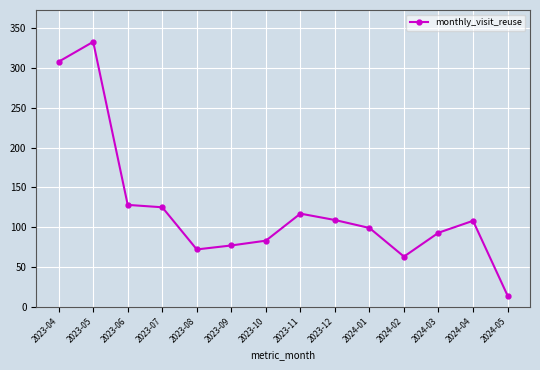

Which category has the highest value across all series?

2023-05